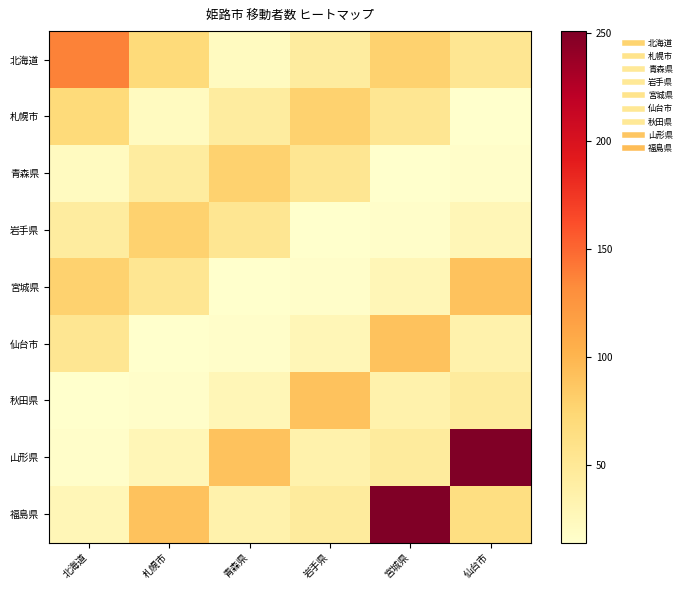

Reading left to right, extract all data points from this chart.

北海道: 北海道=138	札幌市=70	青森県=22	岩手県=44	宮城県=78	仙台市=53
札幌市: 北海道=70	札幌市=22	青森県=44	岩手県=78	宮城県=53	仙台市=14
青森県: 北海道=22	札幌市=44	青森県=78	岩手県=53	宮城県=14	仙台市=16
岩手県: 北海道=44	札幌市=78	青森県=53	岩手県=14	宮城県=16	仙台市=28
宮城県: 北海道=78	札幌市=53	青森県=14	岩手県=16	宮城県=28	仙台市=90
仙台市: 北海道=53	札幌市=14	青森県=16	岩手県=28	宮城県=90	仙台市=36
秋田県: 北海道=14	札幌市=16	青森県=28	岩手県=90	宮城県=36	仙台市=46
山形県: 北海道=16	札幌市=28	青森県=90	岩手県=36	宮城県=46	仙台市=251
福島県: 北海道=28	札幌市=90	青森県=36	岩手県=46	宮城県=251	仙台市=64